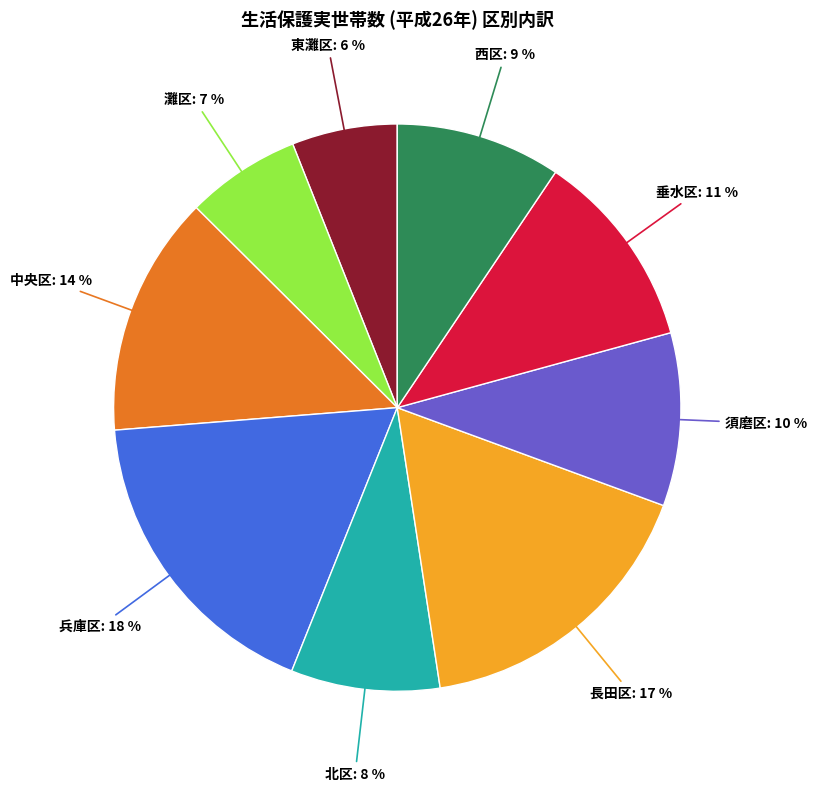

To the nearest percent, what is the difference between the largest and smallest slice percentages?

12%